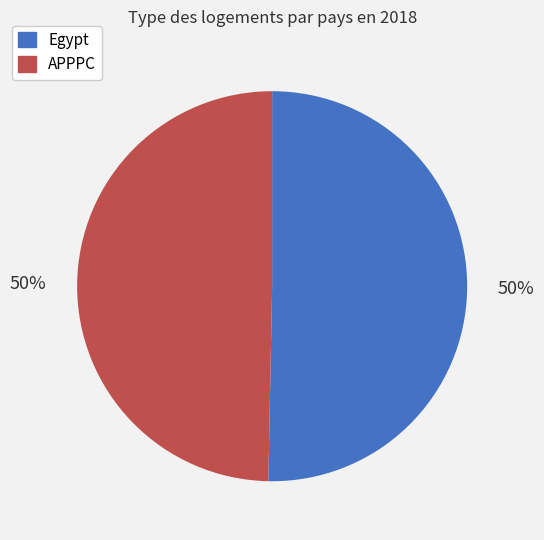

What is the ratio of the value at Egypt to the value at APPPC?

1.0